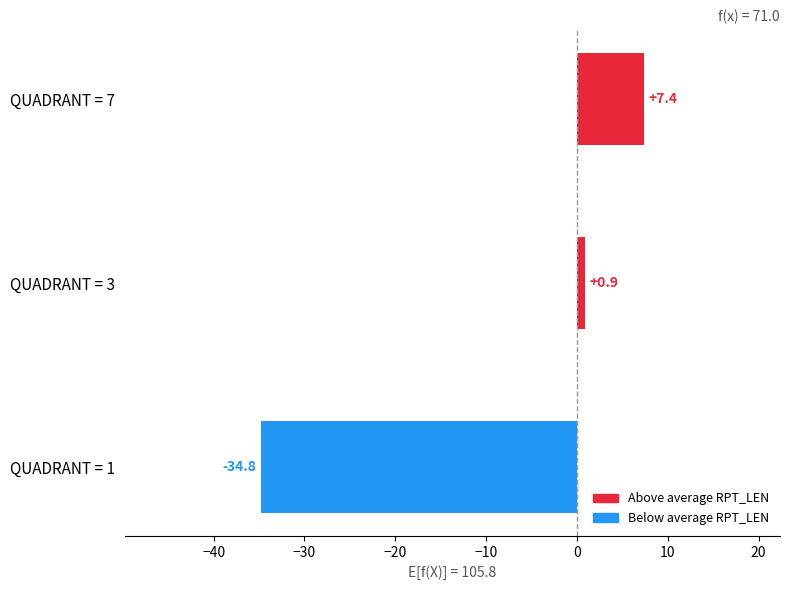

What is the difference between the maximum and minimum values?

42.1